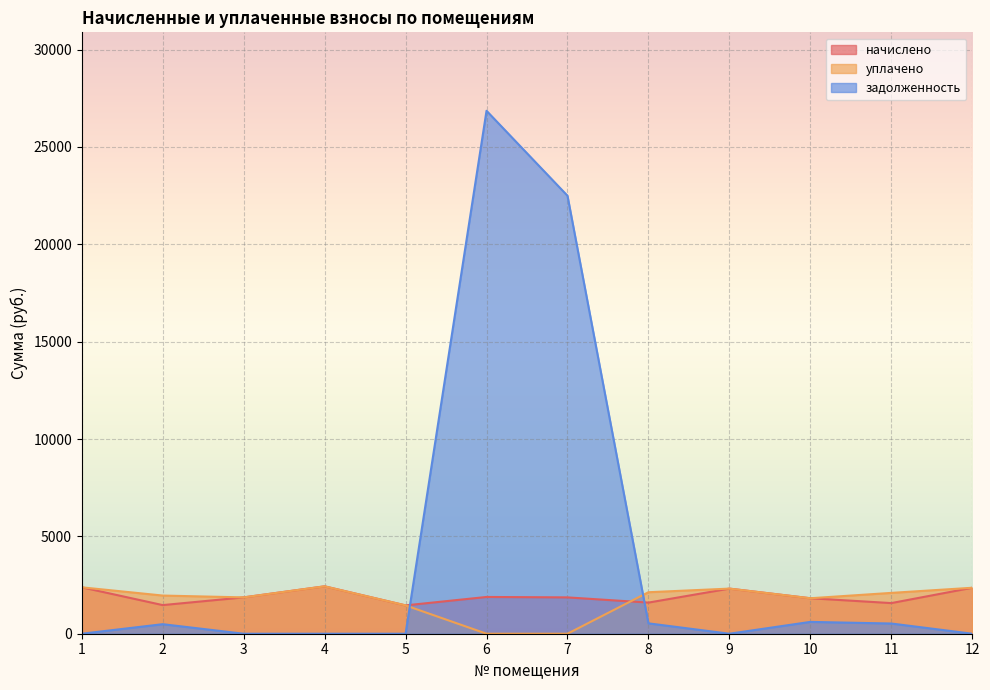

What is the difference between the highest and lowest values at 4?

2434.2